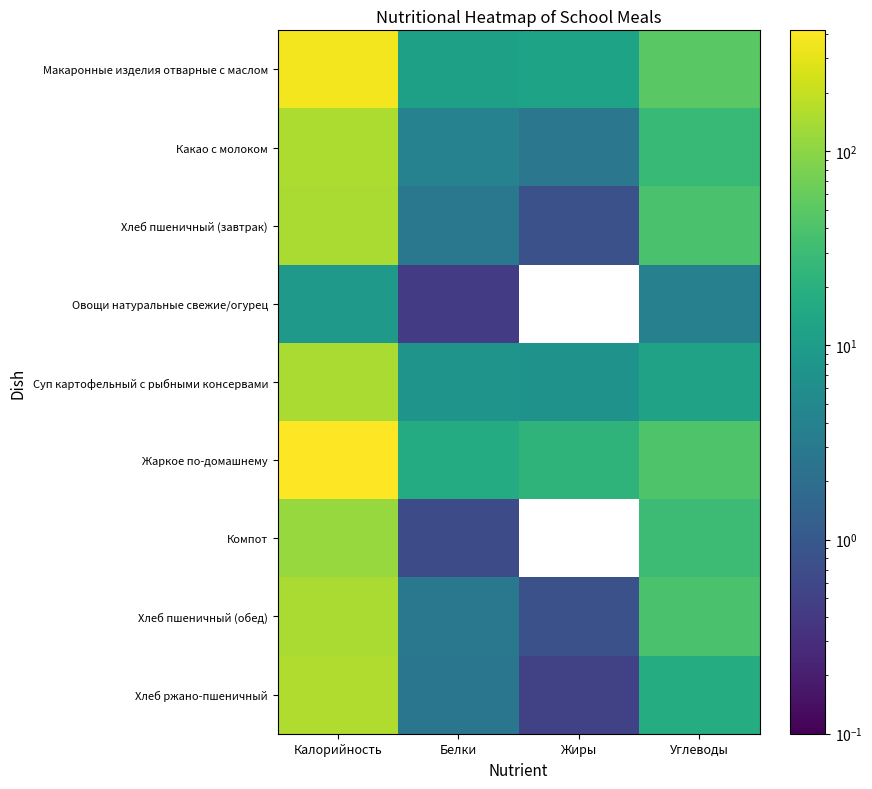

List the series in order of their peak value, highest first.

Жаркое по-домашнему, Макаронные изделия отварные с маслом, Хлеб ржано-пшеничный, Какао с молоком, Суп картофельный с рыбными консервами, Хлеб пшеничный (завтрак), Хлеб пшеничный (обед), Компот, Овощи натуральные свежие/огурец